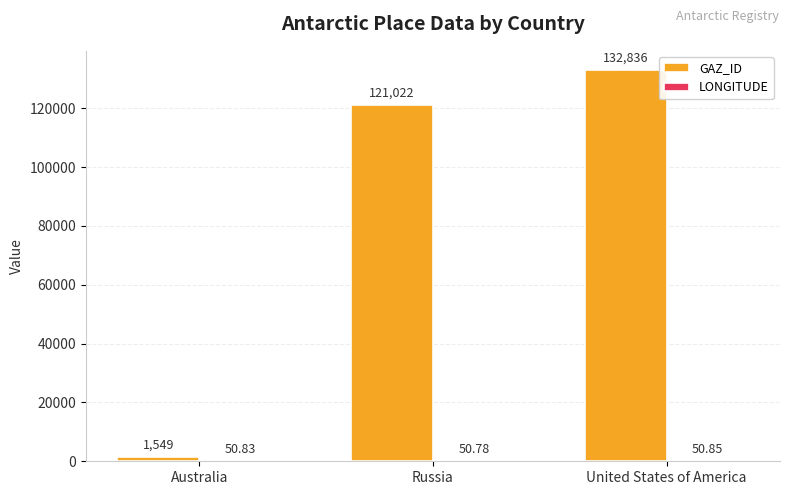

What is the greatest value displayed?

132836.0